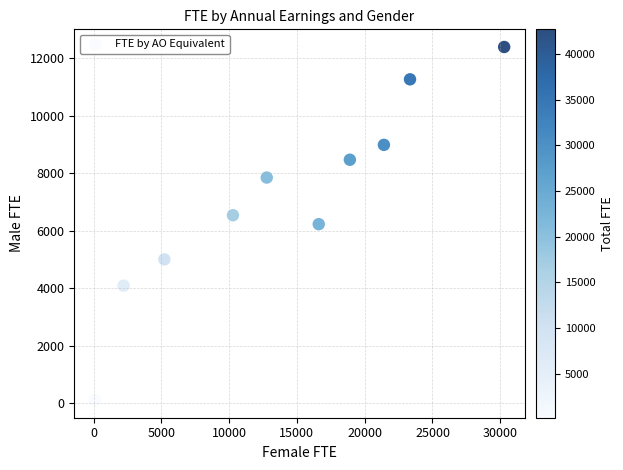

What is the average X value?

14115.4